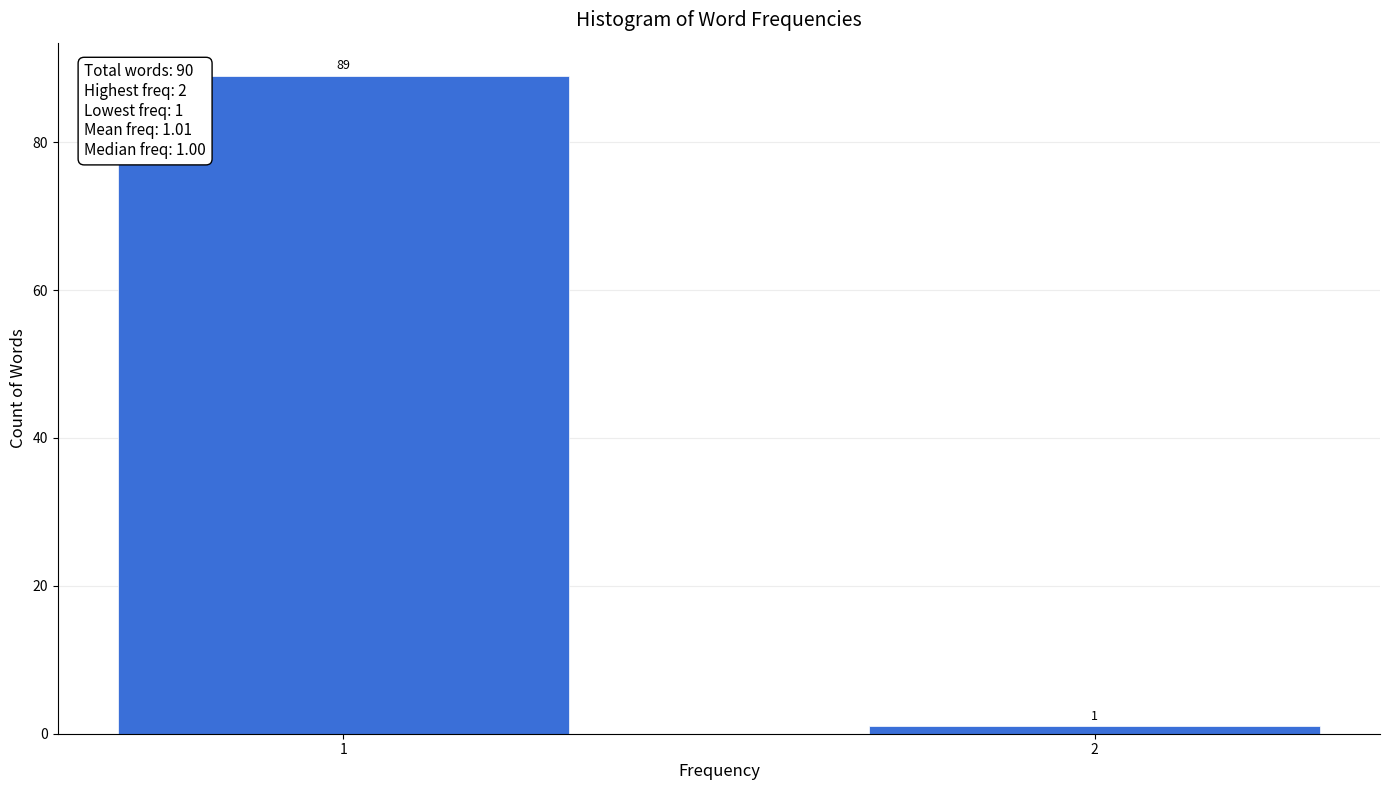

Reading left to right, transcribe all the data shown in this chart.

1=89	2=1